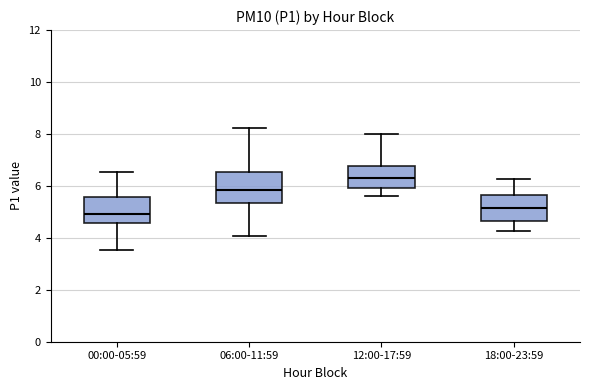

Which box has the lowest median line?

00:00-05:59